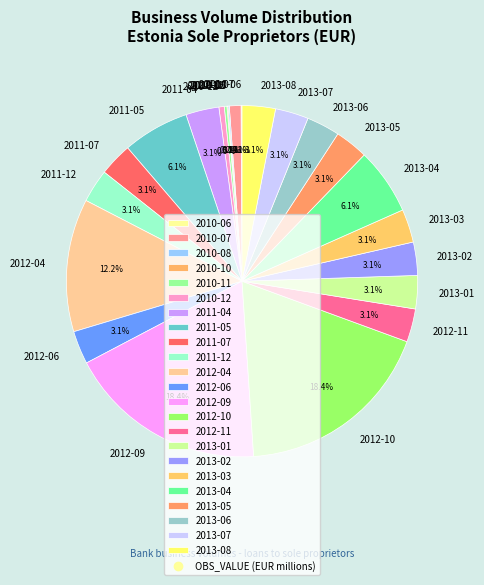

Approximately how many times larger is the value at 2013-08 compared to 2012-06?

1.0